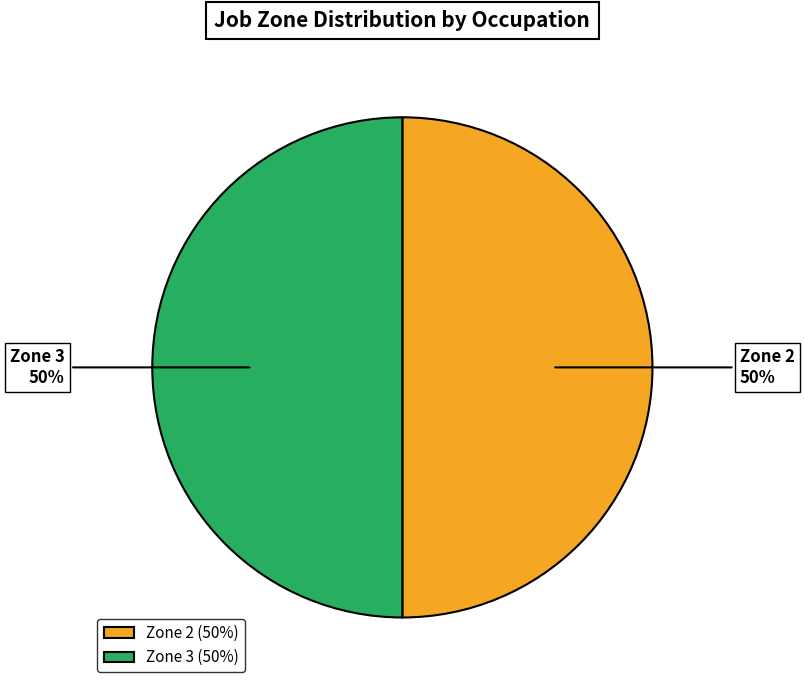

Is it true that Zone 3 is 56% of the pie?

False